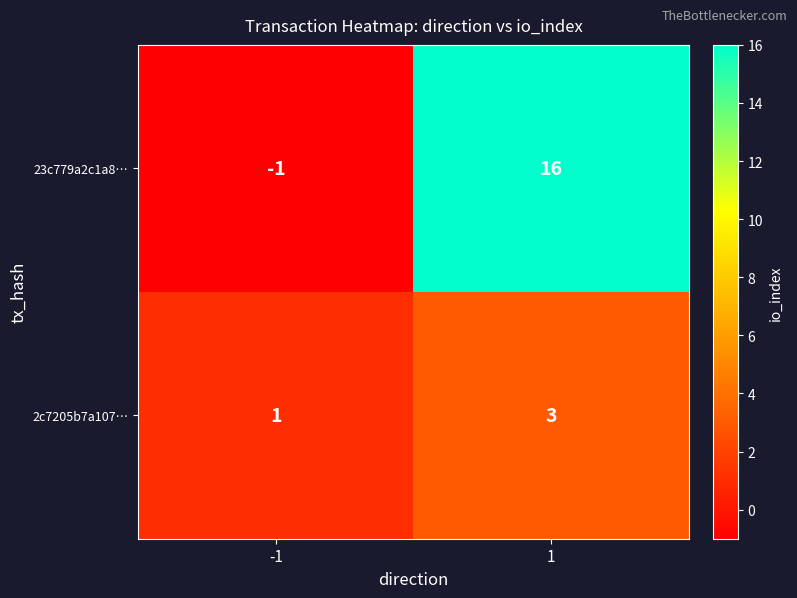

Between -1 and 1, which series saw the biggest shift?

23c779a2c1a8…